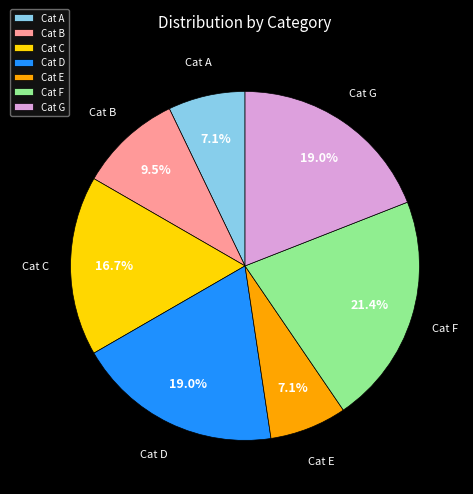

What is the total percentage of Cat G and Cat A?

26.2%